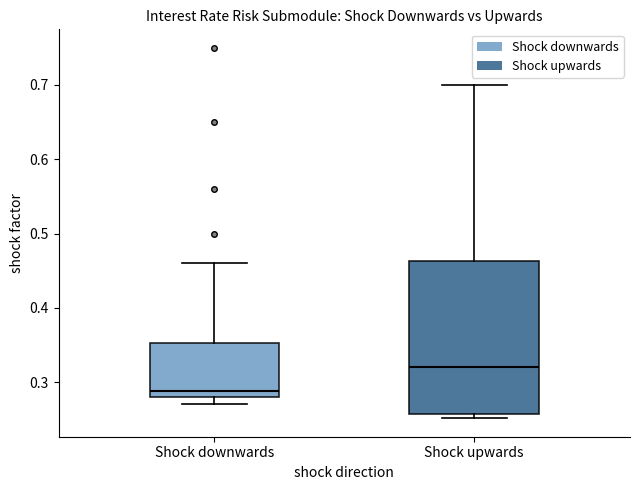

Reading left to right, transcribe this box plot: for each box, give where its median line is, the range the box spans, and where its two whiskers end, as read against the y-axis. The values are not printed on the chart, so give them approximately, as read against the axis.

Shock downwards: median 0.29, box 0.28 to 0.35, whiskers 0.27 to 0.46
Shock upwards: median 0.32, box 0.26 to 0.46, whiskers 0.25 to 0.70